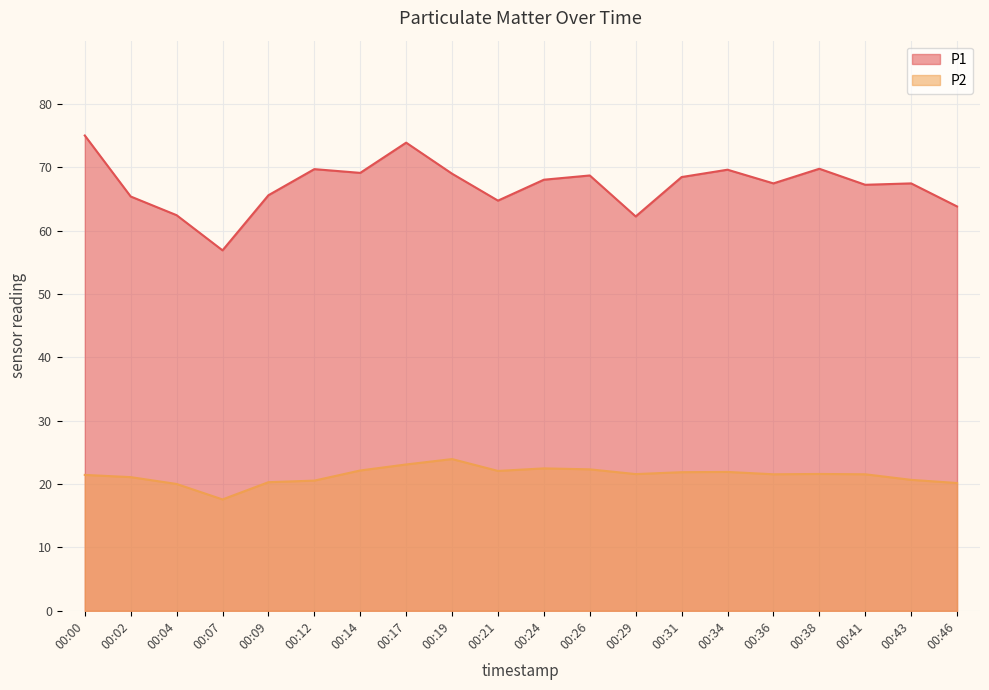

What is the difference between the second highest and second lowest values in the P2 series?

3.1